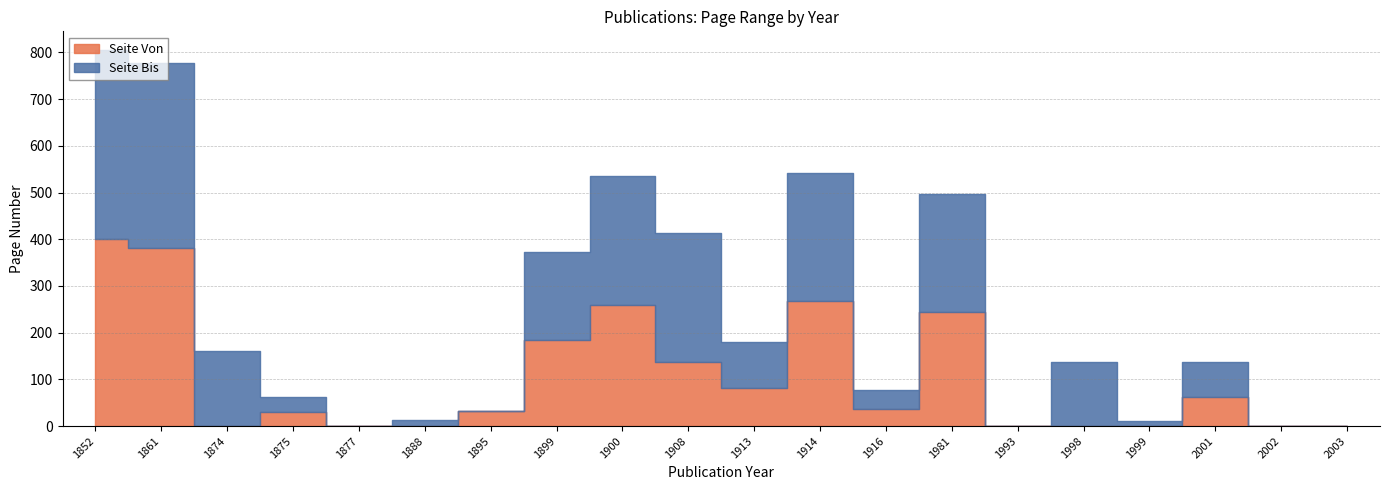

How many times do Seite Von and Seite Bis cross each other?

5